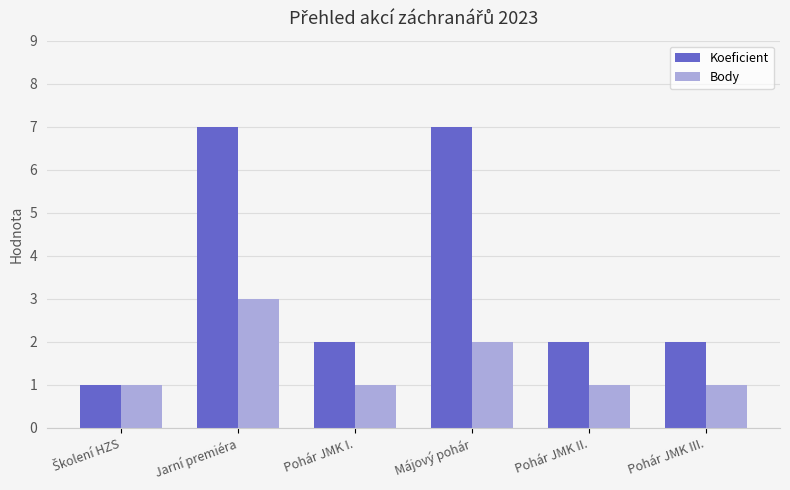

The value of Body at Pohár JMK II. is 2. True or false?

False